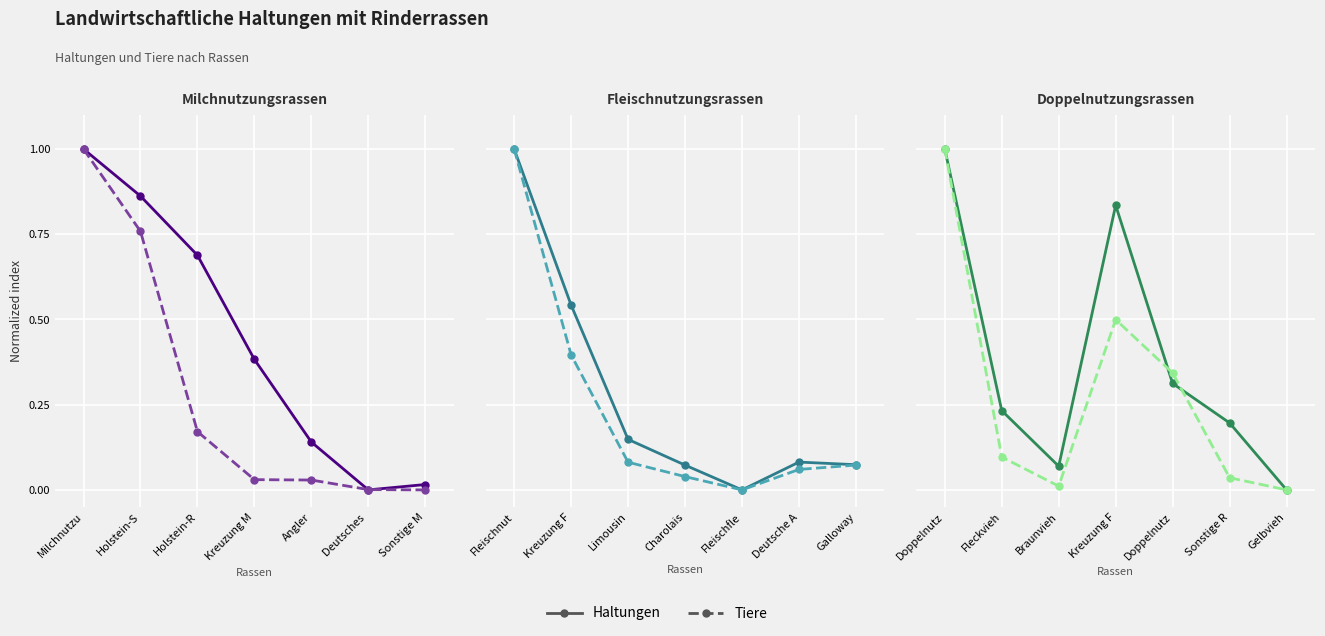

How many interior local valleys does the Haltungen series have?

1